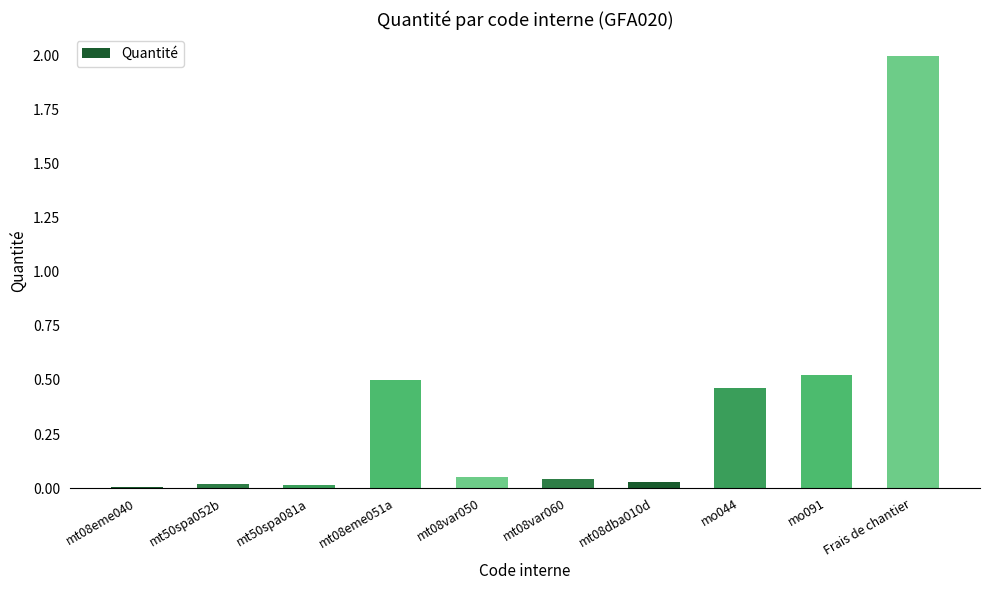

Which label corresponds to the largest value in the chart?

Frais de chantier